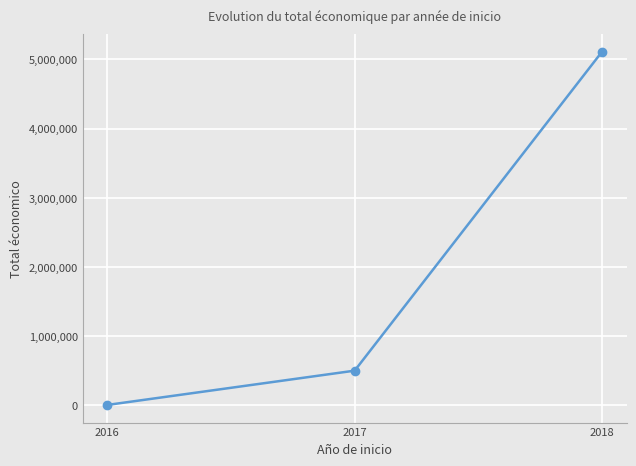

Is it true that the value at 2017 is 503283?

True